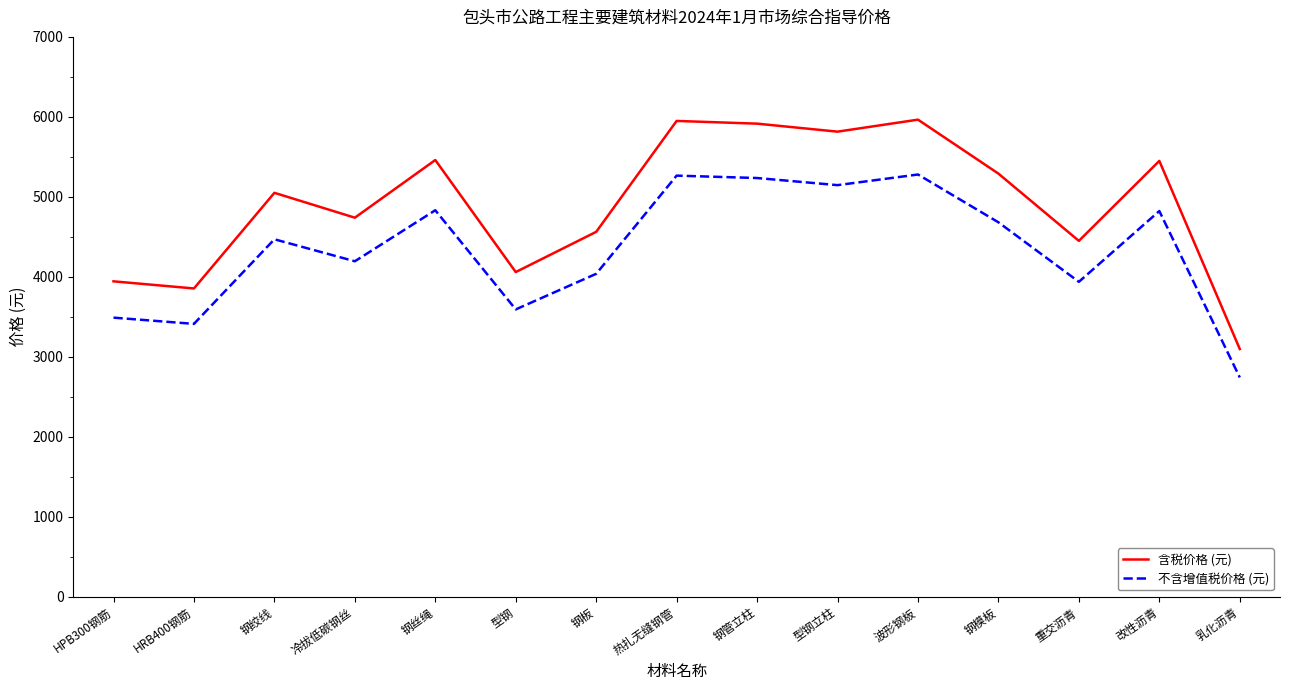

True or false: 不含增值税价格 (元) has more than 2 points higher than both neighbors.

True